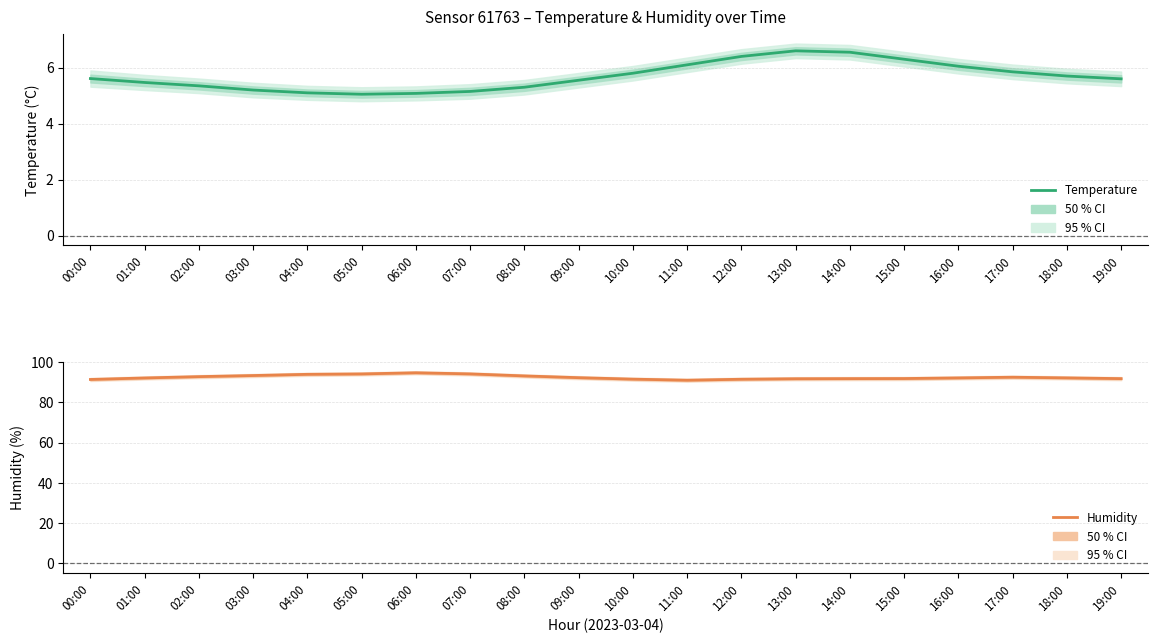

True or false: Humidity has a value of 153.8 at 19:00.

False